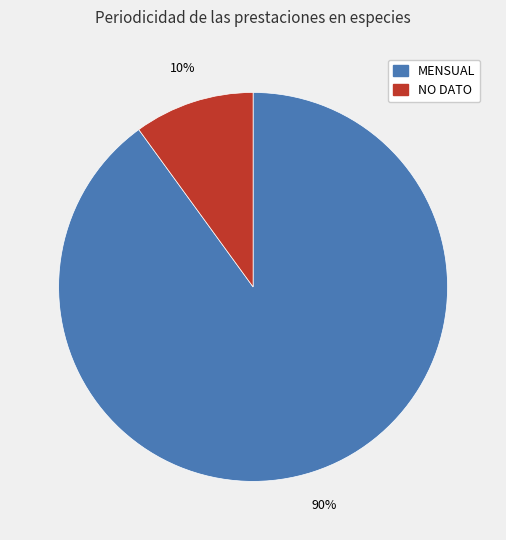

What is the smallest slice in the pie chart?

NO DATO